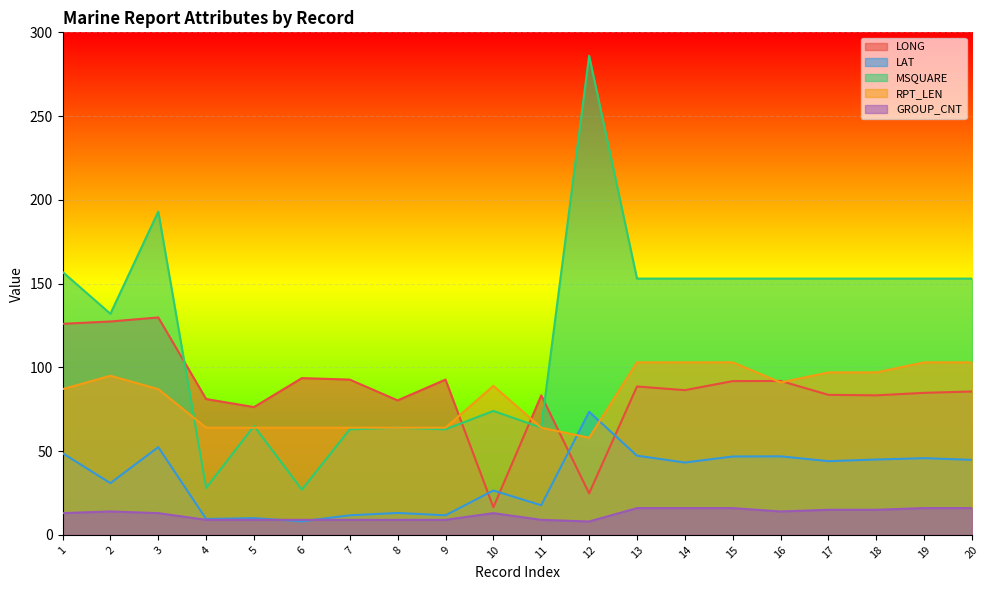

What is the sum of the MSQUARE values at 5 and 3?

258.0